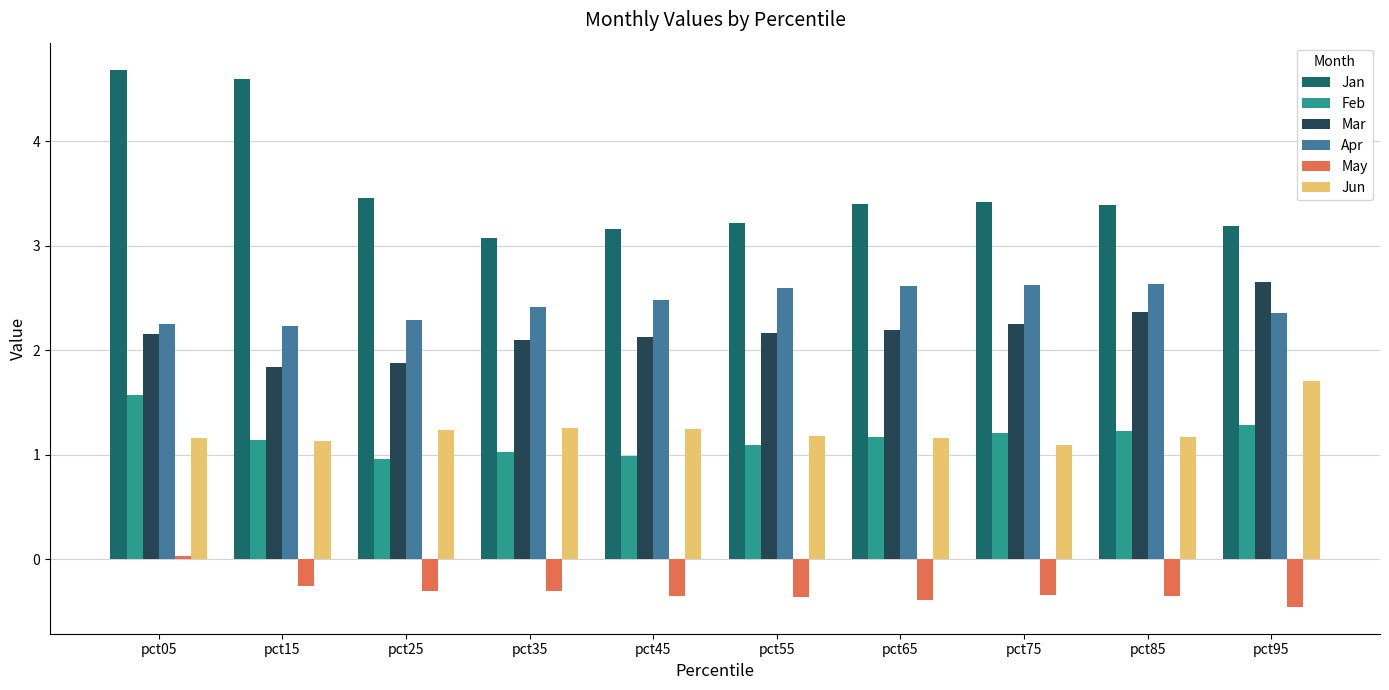

Which category has the lowest value across all series?

pct95